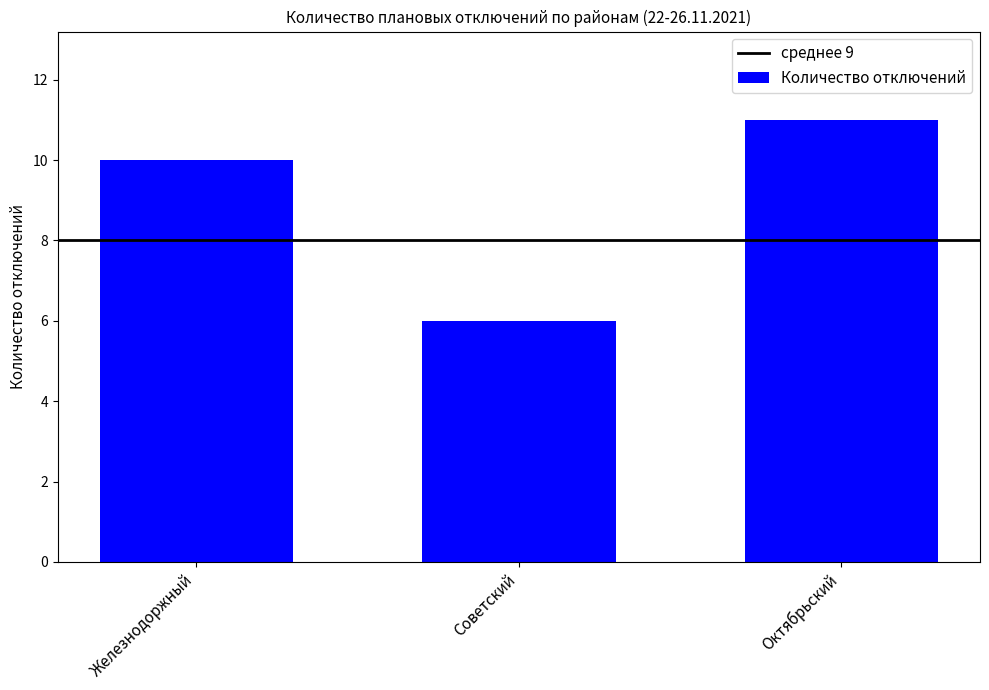

Between Советский and Железнодоржный, which is larger?

Железнодоржный